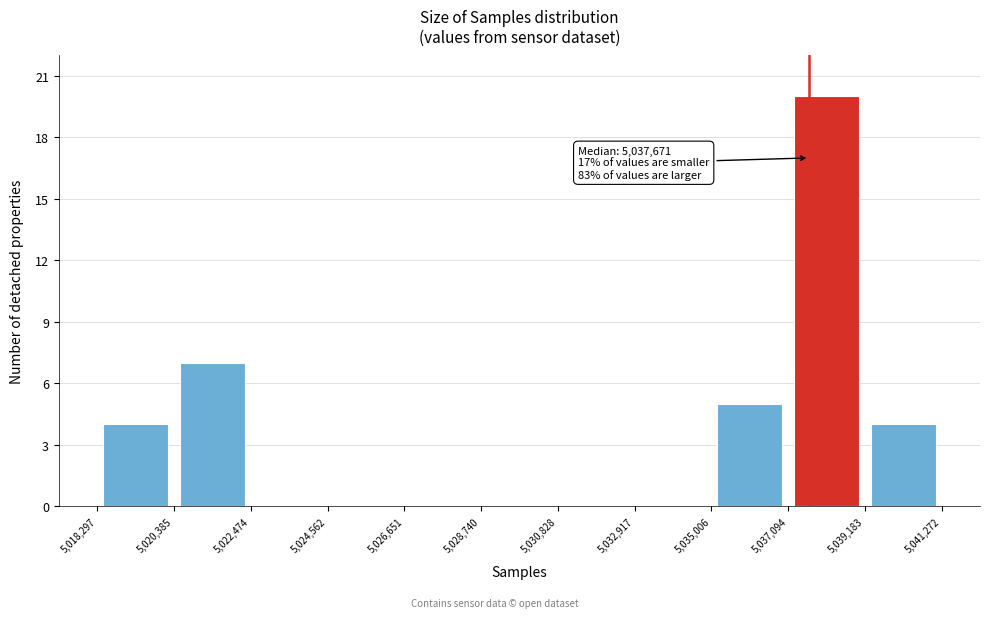

Over which range of the x-axis is the bar tallest?

5,037,094 to 5,039,183